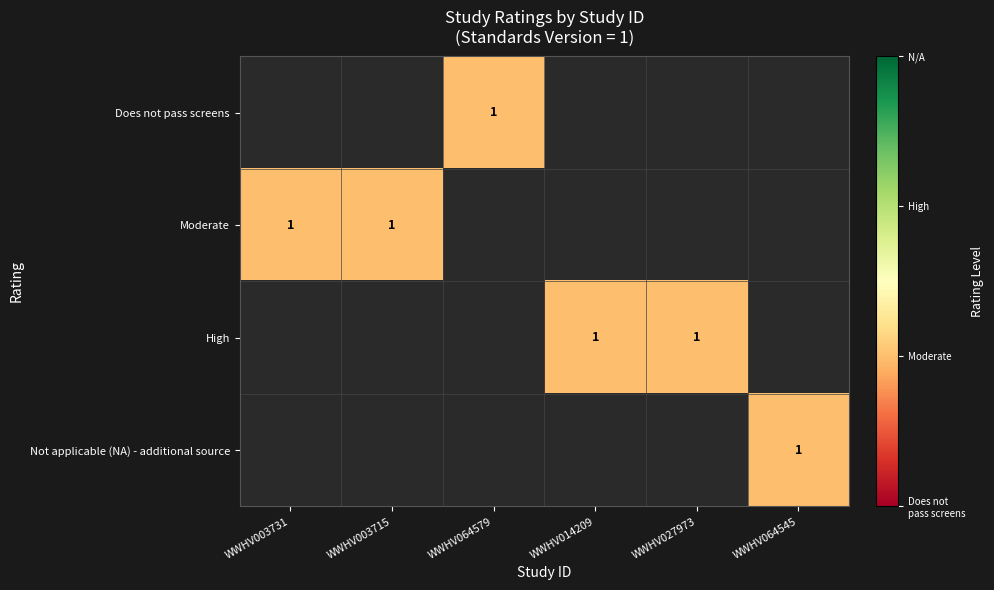

Rank the series by their maximum value, from lowest to highest.

Does not pass screens, Moderate, High, Not applicable (NA) - additional source